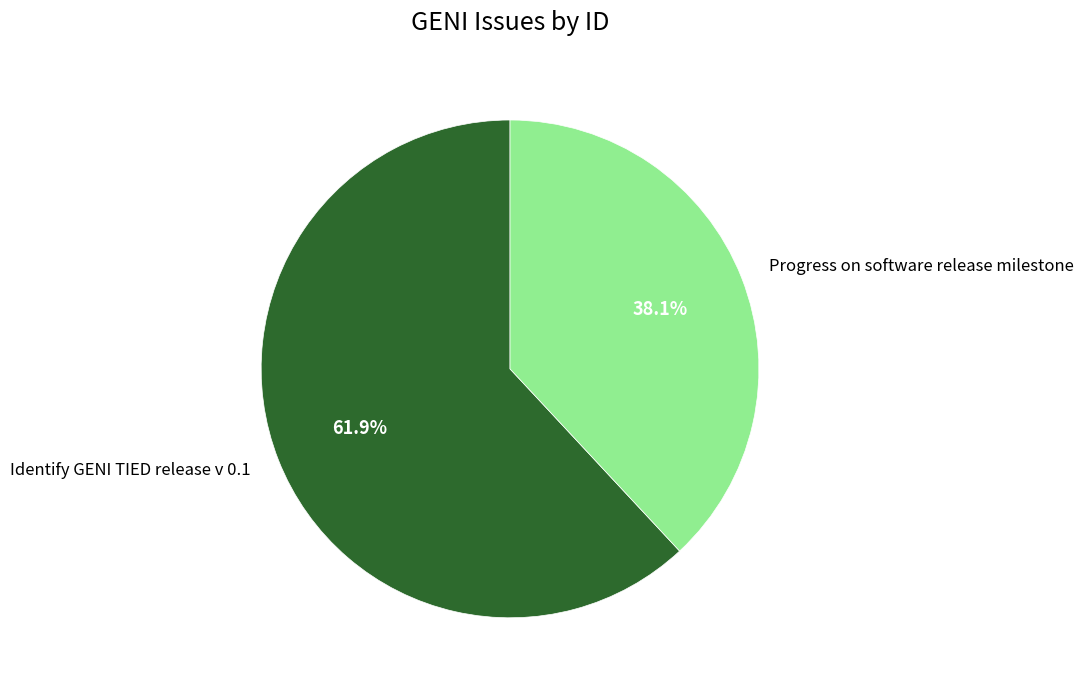

What percentage do Progress on software release milestone and Identify GENI TIED release v 0.1 together represent?

100.0%